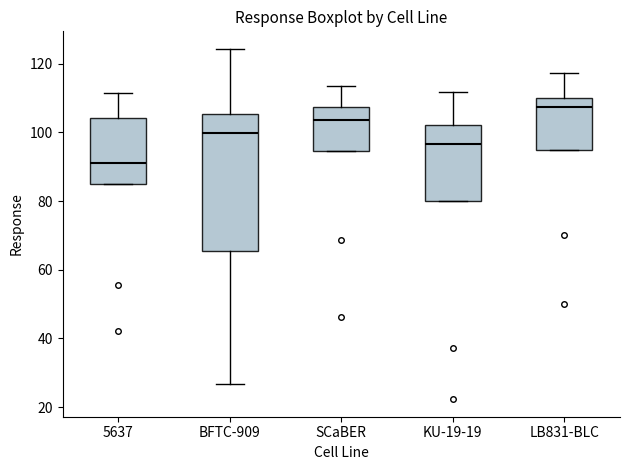

Which box is the tallest, from its lower edge to its upper edge?

BFTC-909